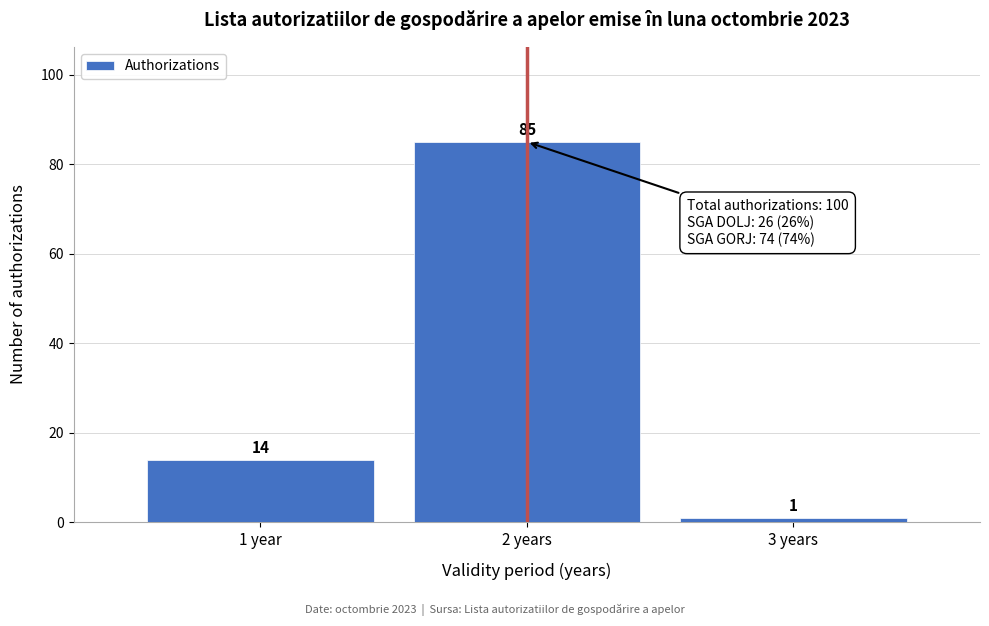

Reading left to right, transcribe all the data shown in this chart.

1 year=14	2 years=85	3 years=1